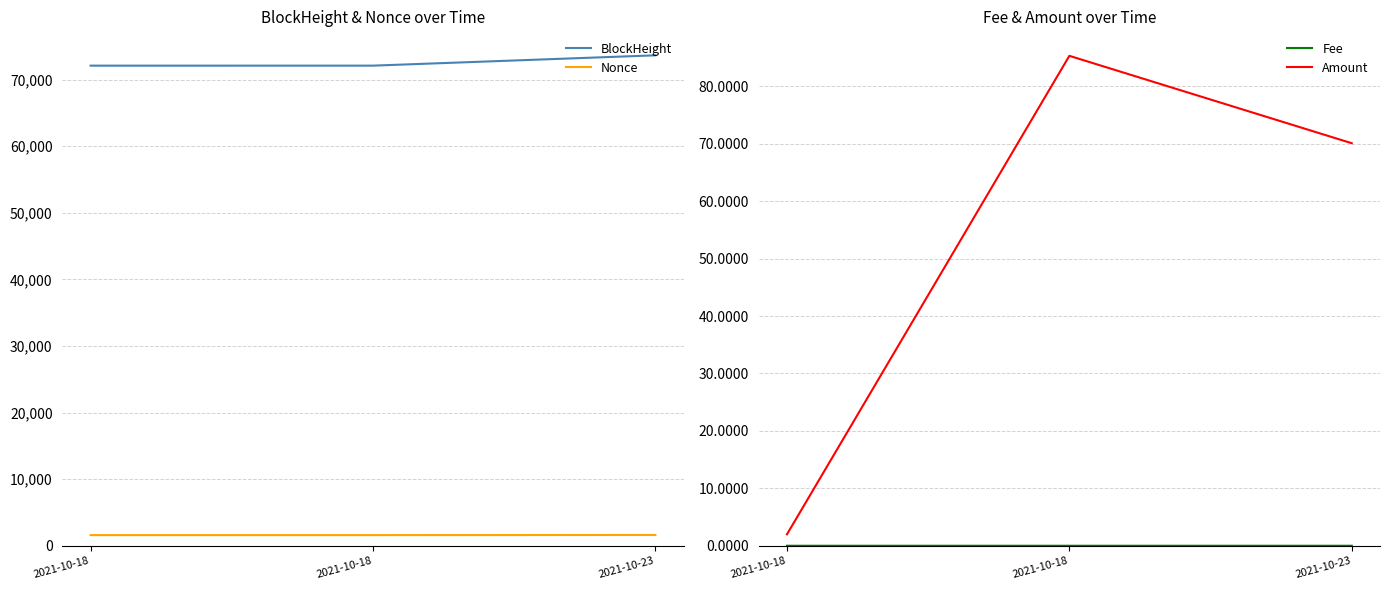

Is the value of Nonce at 2021-10-18 greater than the value of Fee at 2021-10-23?

Yes